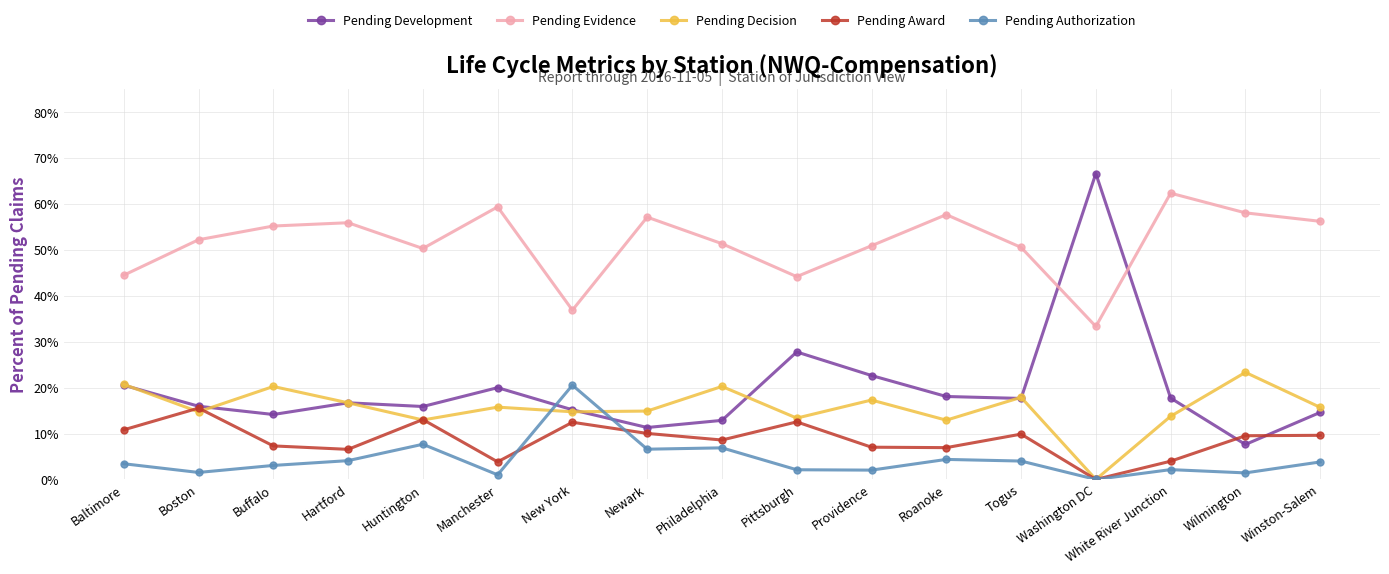

What is the minimum value for Pending Evidence?

0.3